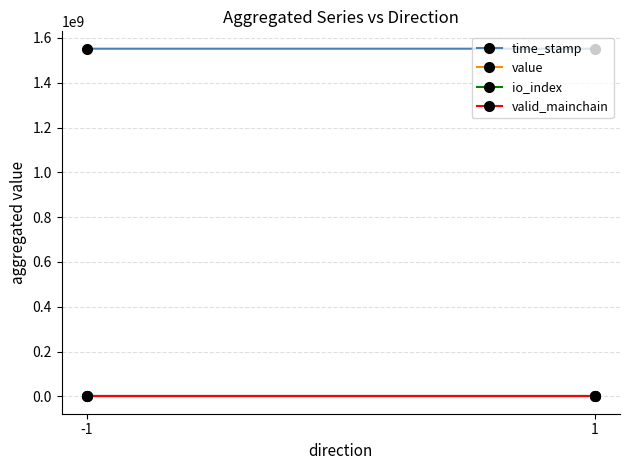

Is it true that io_index equals 0.3 at -1?

False